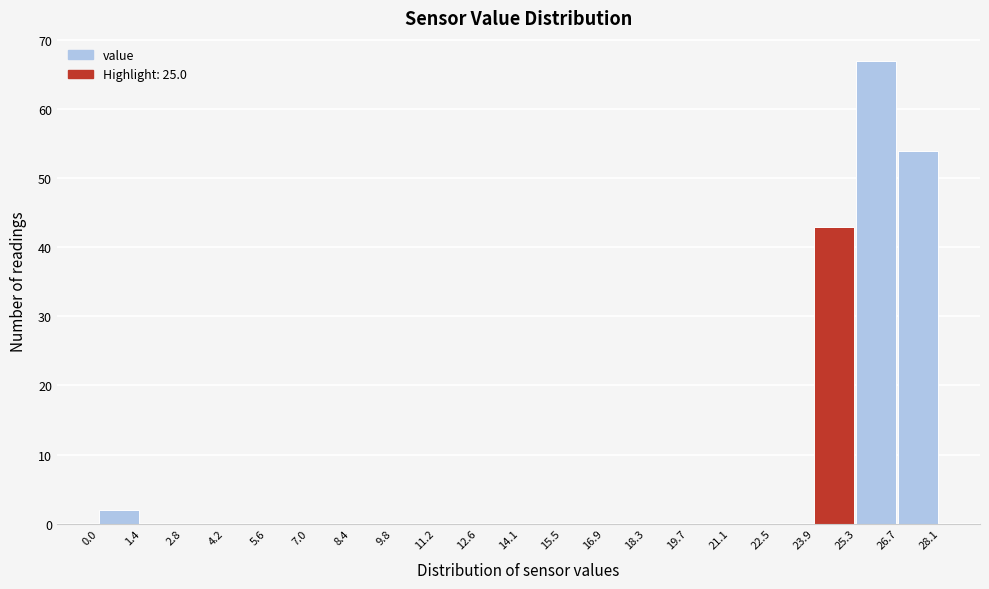

Reading left to right, list every bar in this chart as the range it spans on the x-axis followed by its height. The values are not printed on the chart, so give them approximately, as read against the axis.

0.0 to 1.4: 2
1.4 to 2.8: 0
2.8 to 4.2: 0
4.2 to 5.6: 0
5.6 to 7.0: 0
7.0 to 8.4: 0
8.4 to 9.8: 0
9.8 to 11.2: 0
11.2 to 12.6: 0
12.6 to 14.1: 0
14.1 to 15.5: 0
15.5 to 16.9: 0
16.9 to 18.3: 0
18.3 to 19.7: 0
19.7 to 21.1: 0
21.1 to 22.5: 0
22.5 to 23.9: 0
23.9 to 25.3: 43
25.3 to 26.7: 67
26.7 to 28.1: 54